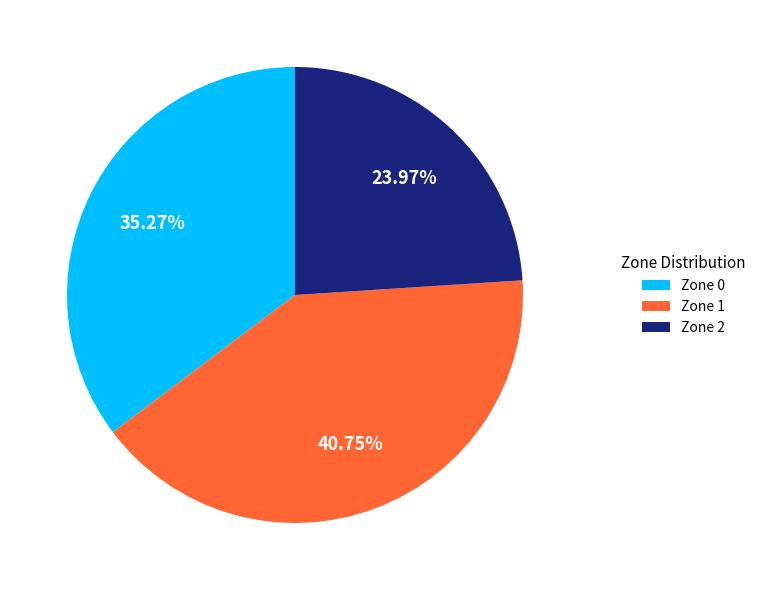

How many slices are in this pie chart?

3